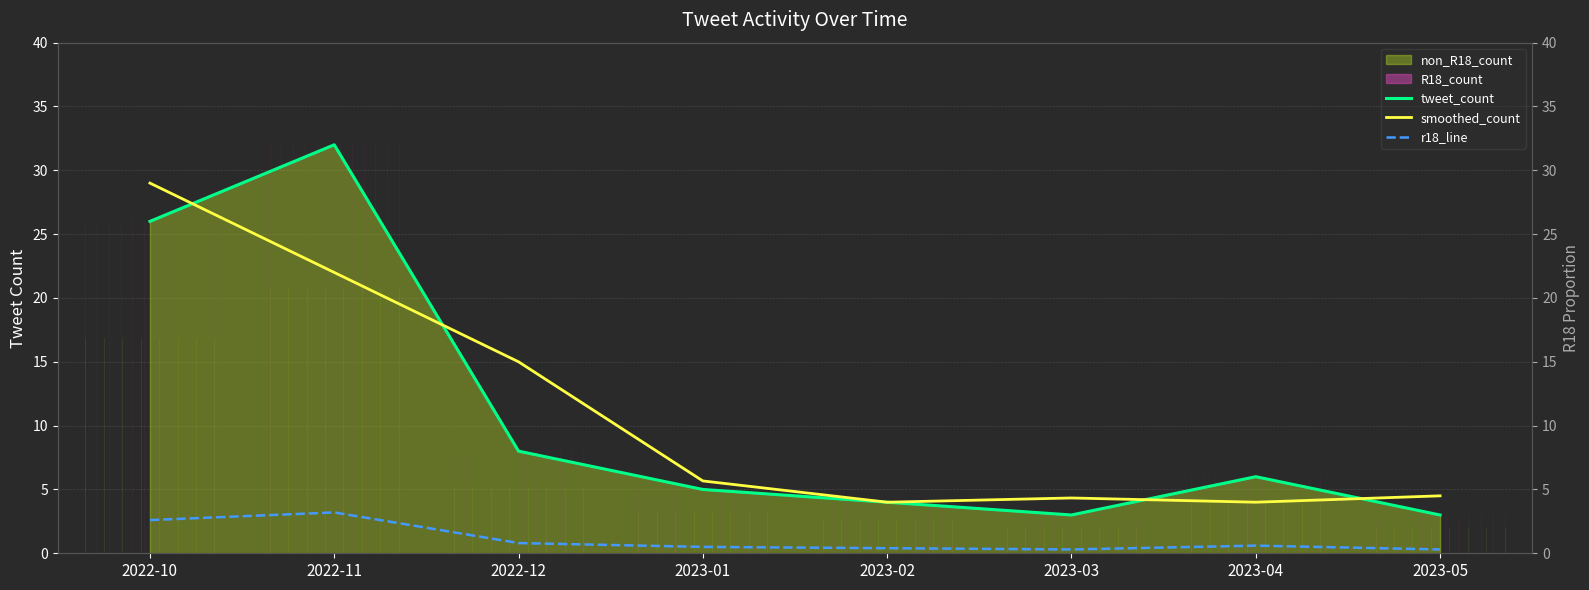

Reading left to right, list all the values displayed in this chart.

tweet_count: 2022-10=26.0	2022-11=32.0	2022-12=8.0	2023-01=5.0	2023-02=4.0	2023-03=3.0	2023-04=6.0	2023-05=3.0
smoothed_count: 2022-10=29.0	2022-11=22.0	2022-12=15.0	2023-01=5.7	2023-02=4.0	2023-03=4.3	2023-04=4.0	2023-05=4.5
r18_line: 2022-10=2.6	2022-11=3.2	2022-12=0.8	2023-01=0.5	2023-02=0.4	2023-03=0.3	2023-04=0.6	2023-05=0.3